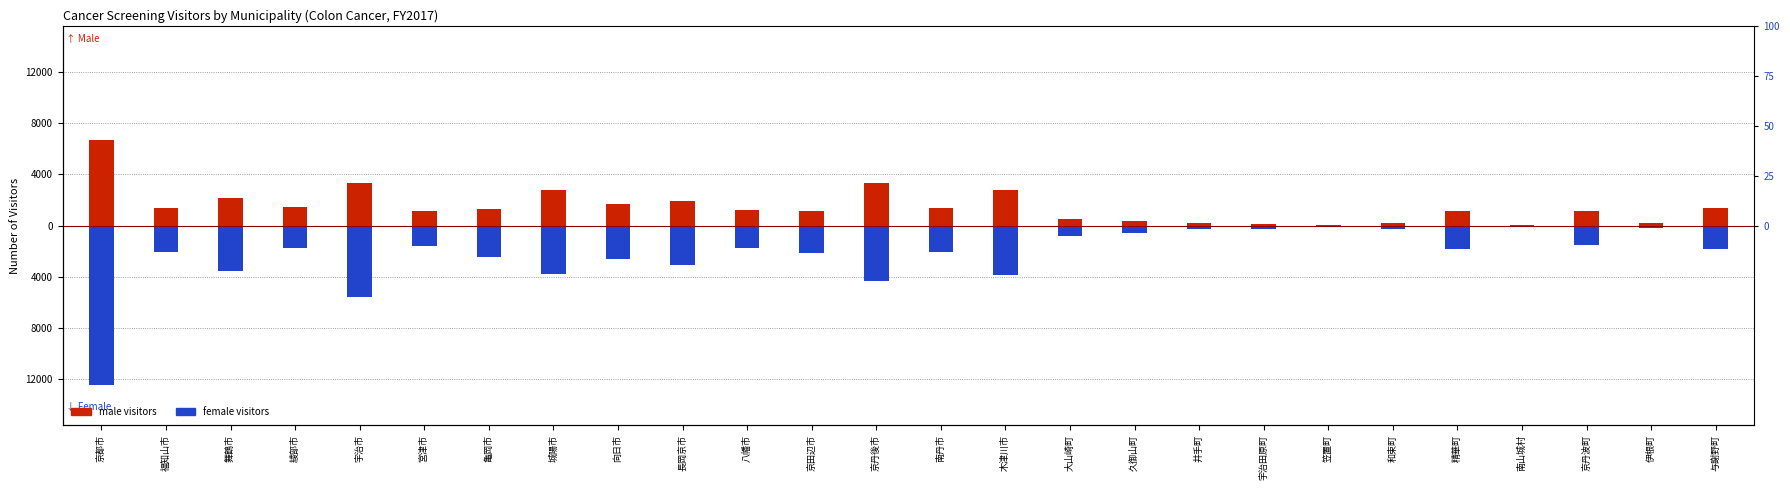

What is the label of the 7th bar from the right?

笠置町